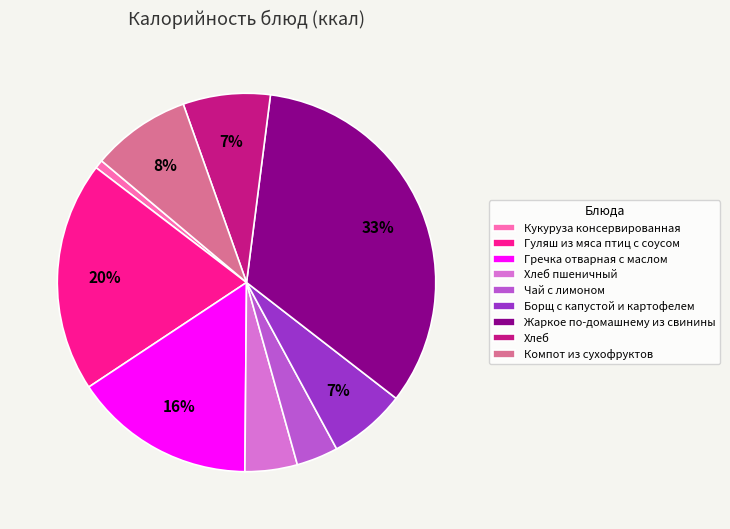

Does any single category account for the majority?

No